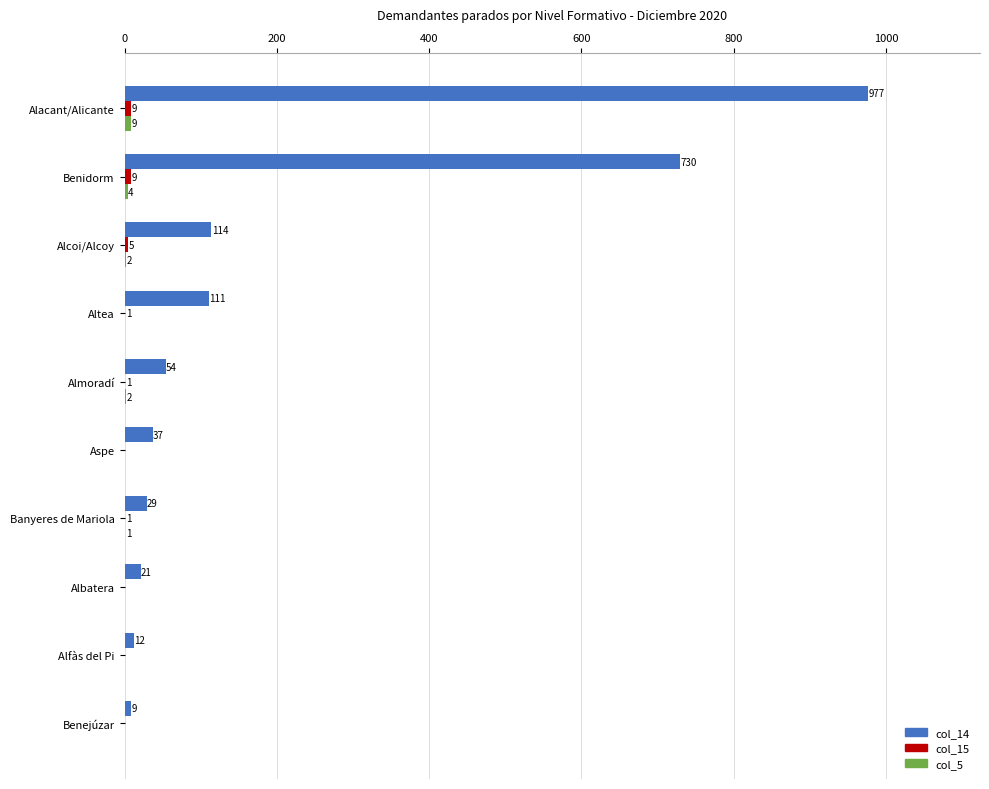

What is the sum of all col_14 values?

2094